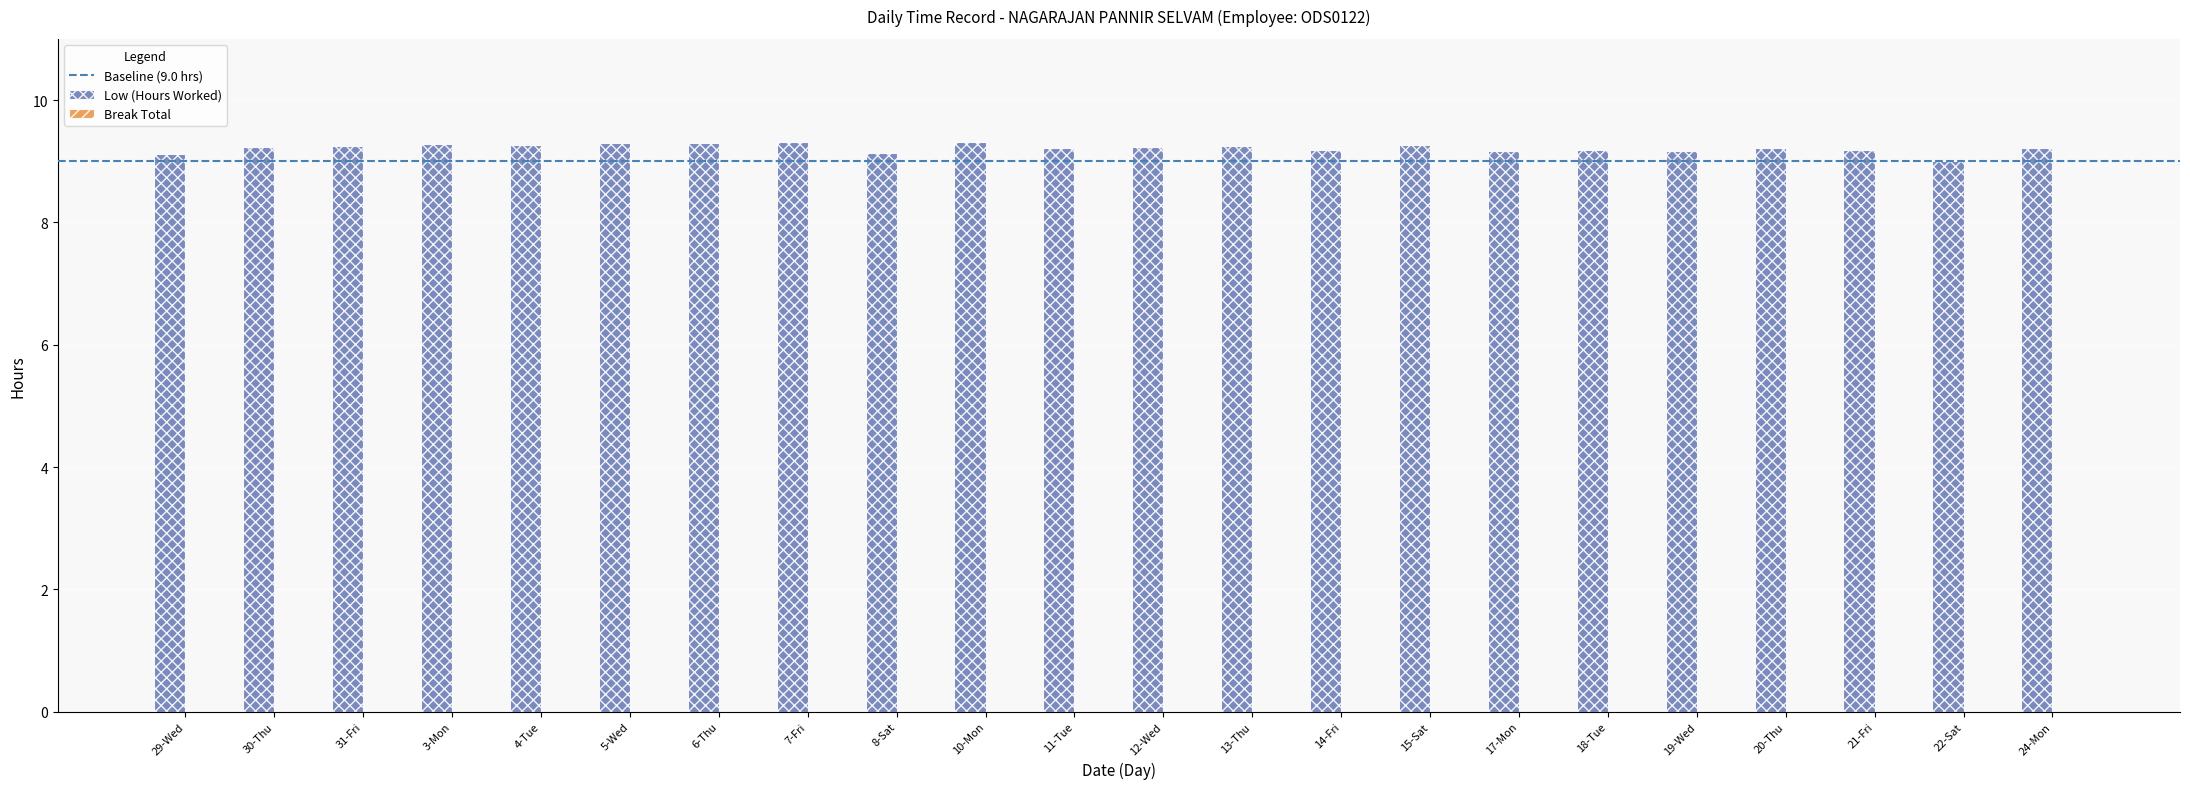

Is it true that the value at 11-Tue is 9.2?

True